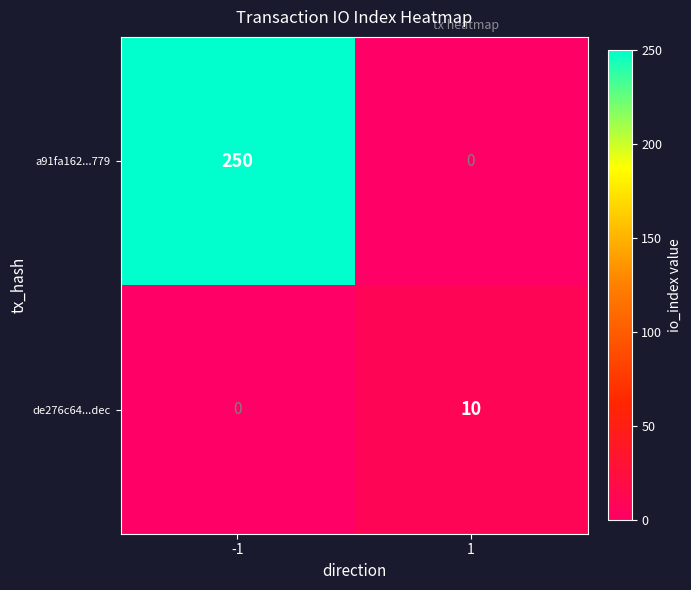

The de276c64...dec series shows 0 at -1. True or false?

True